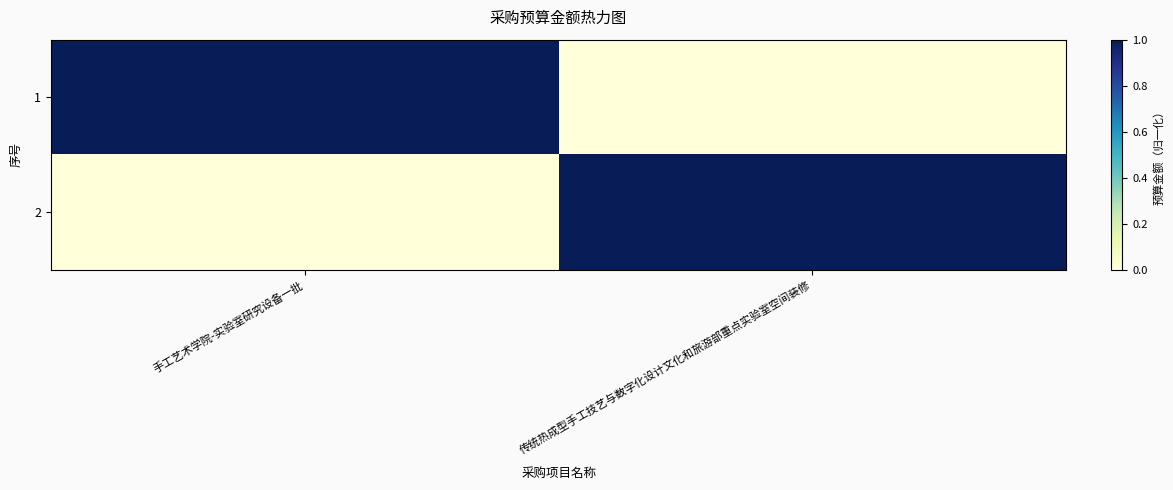

Reading left to right, transcribe all the data shown in this chart.

1: 手工艺术学院-实验室研究设备一批=1	传统热成型手工技艺与数字化设计文化和旅游部重点实验室空间装修=0
2: 手工艺术学院-实验室研究设备一批=0	传统热成型手工技艺与数字化设计文化和旅游部重点实验室空间装修=1